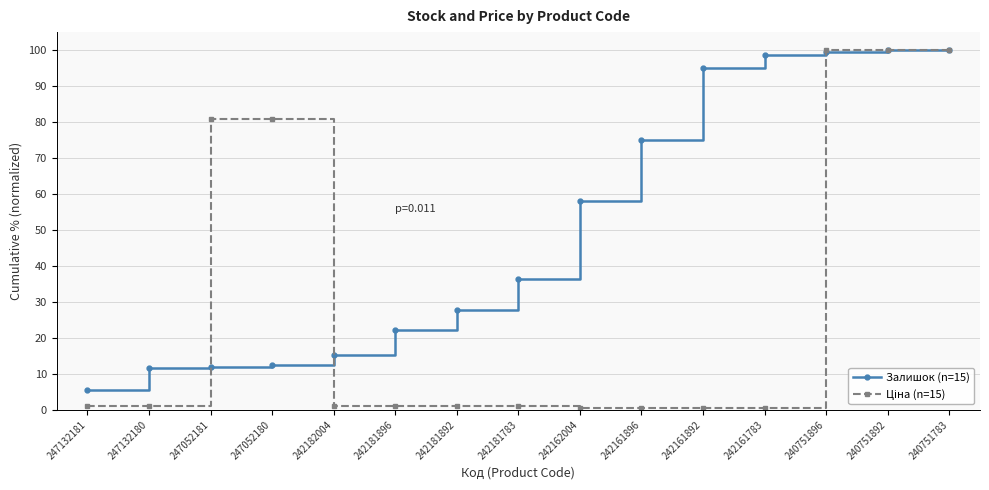

What is the spread (max minus min) of values at 247052180?

68.6